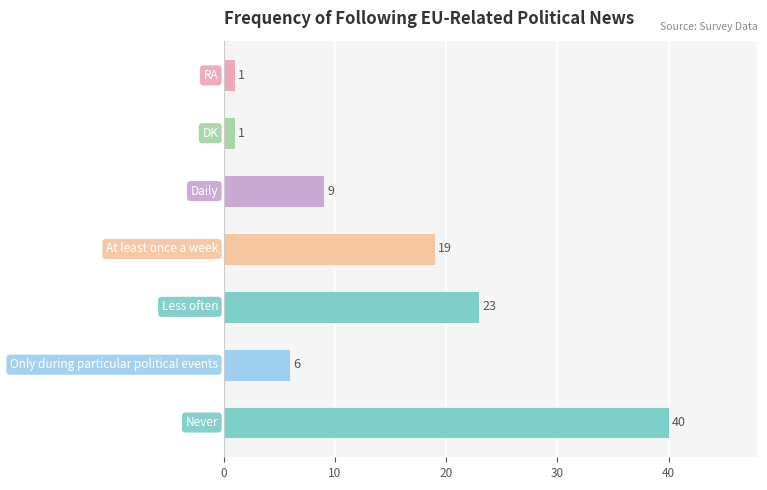

What is the difference between the maximum and second lowest values?

39